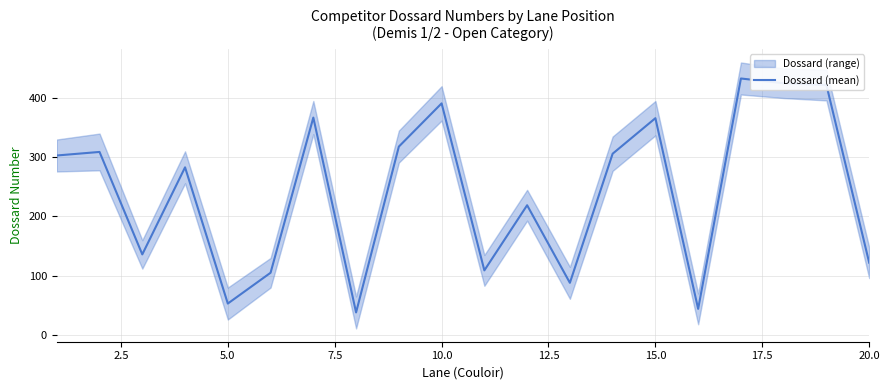

What is the sum of all values?

4837